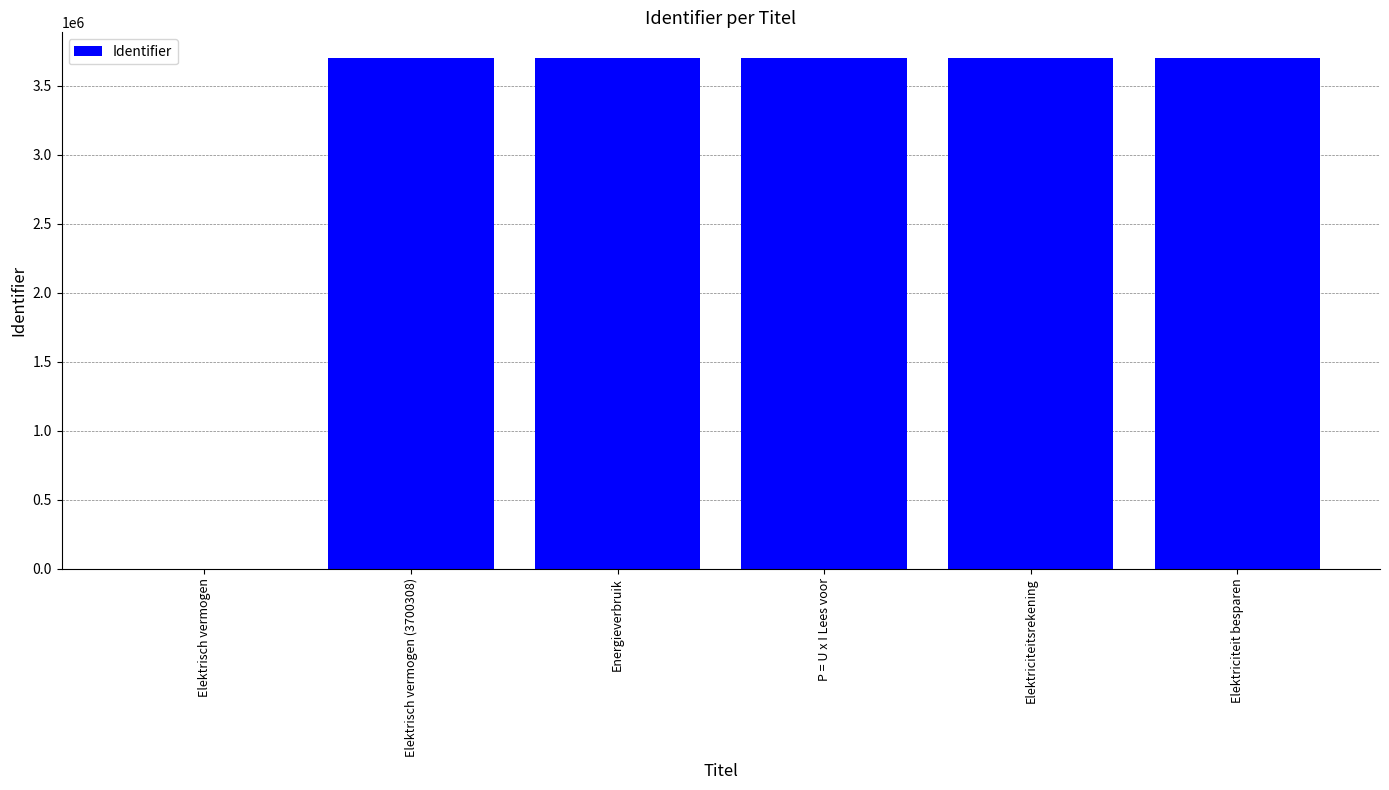

Read the value at Elektriciteit besparen.

3700346